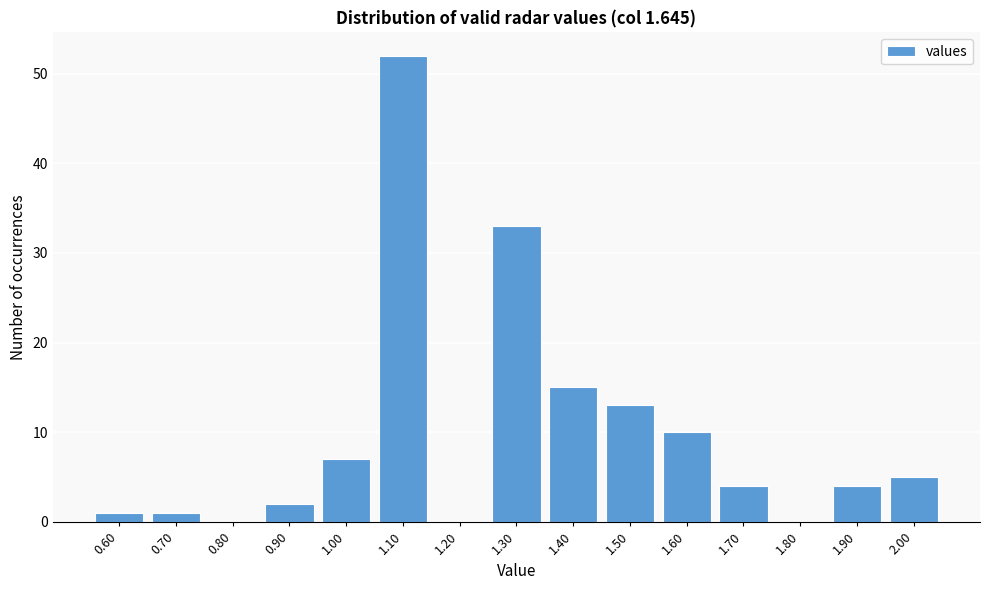

Reading right to left, extract all data points from this chart.

2.00=5	1.90=4	1.80=0	1.70=4	1.60=10	1.50=13	1.40=15	1.30=33	1.20=0	1.10=52	1.00=7	0.90=2	0.80=0	0.70=1	0.60=1